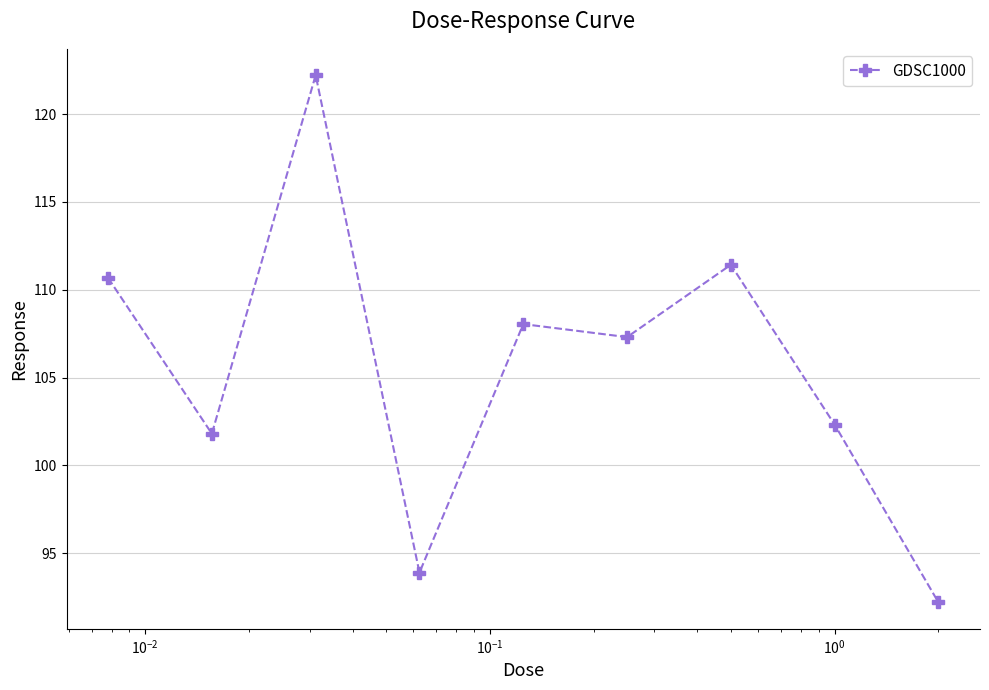

What is the sum of all values?

949.9